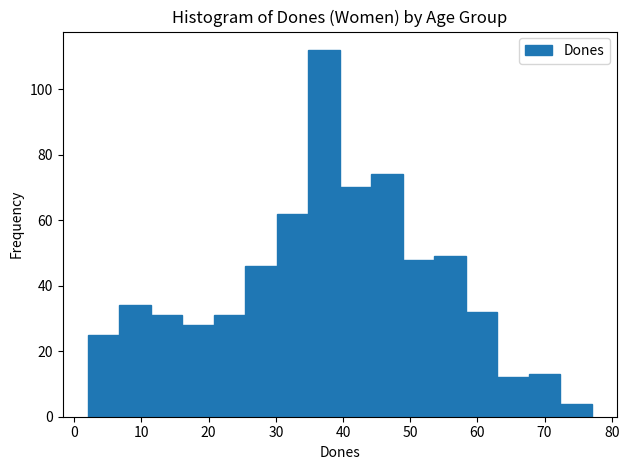

Reading left to right, transcribe this chart: for each bar, give the range it covers on the x-axis and its height. Neither the bar edges nor the heights are printed on the chart, so give them approximately, as read against the axes.

2 to 7: 26
7 to 11: 34
11 to 16: 32
16 to 21: 28
21 to 25: 32
25 to 30: 46
30 to 35: 62
35 to 40: 112
40 to 44: 70
44 to 49: 74
49 to 54: 48
54 to 58: 50
58 to 63: 32
63 to 68: 12
68 to 72: 14
72 to 77: 4